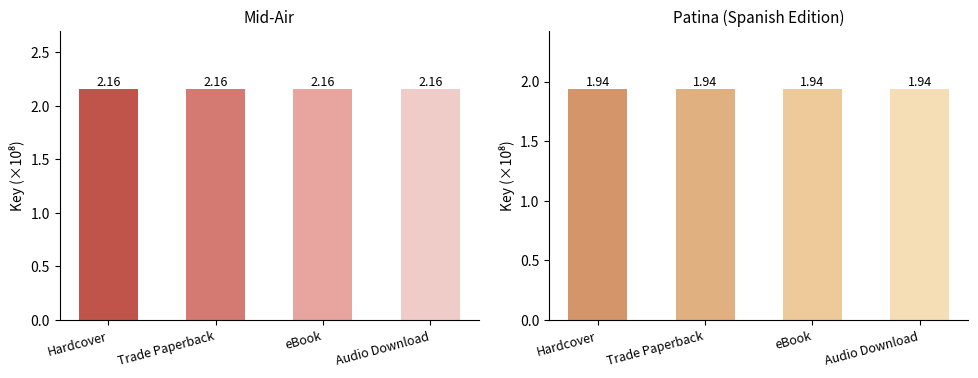

Reading left to right, transcribe all the data shown in this chart.

Mid-Air (215567175): Hardcover=2.2	Trade Paperback=2.2	eBook=2.2	Audio Download=2.2
Patina Spanish (193848950): Hardcover=1.9	Trade Paperback=1.9	eBook=1.9	Audio Download=1.9